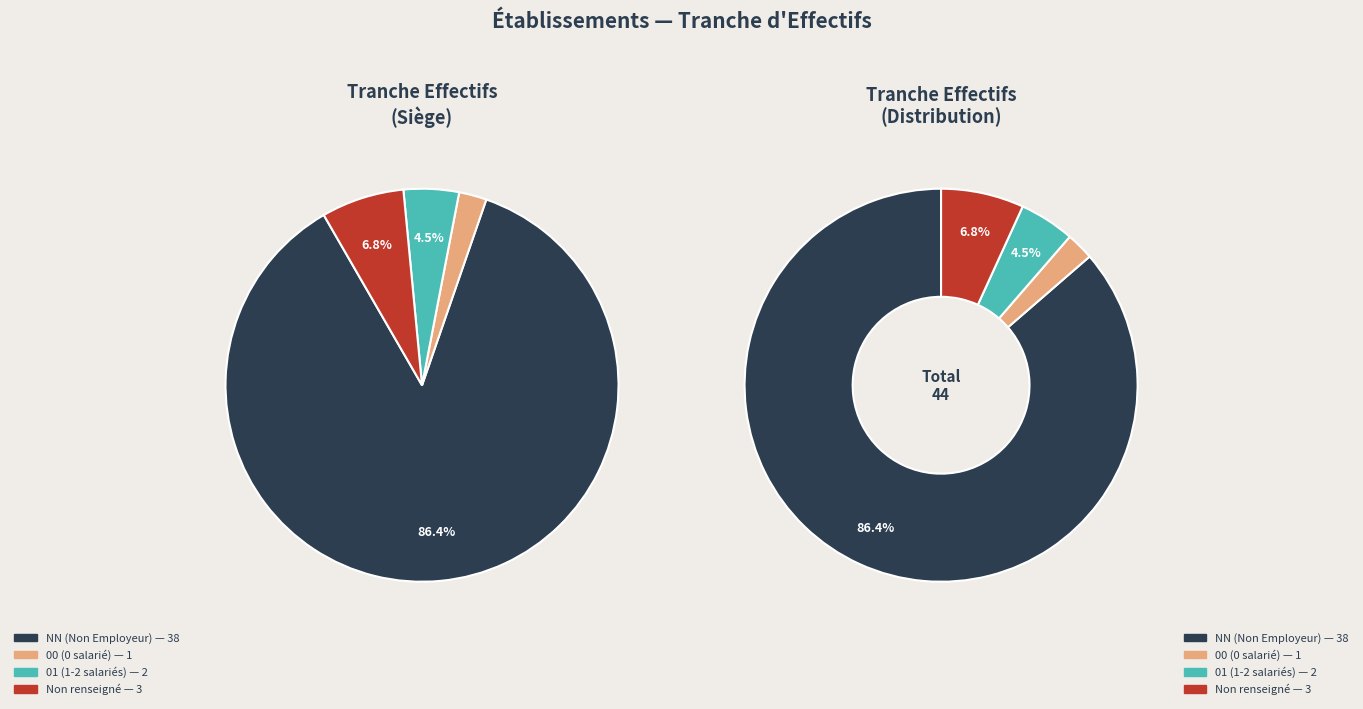

Which category has the smallest portion of the pie?

00